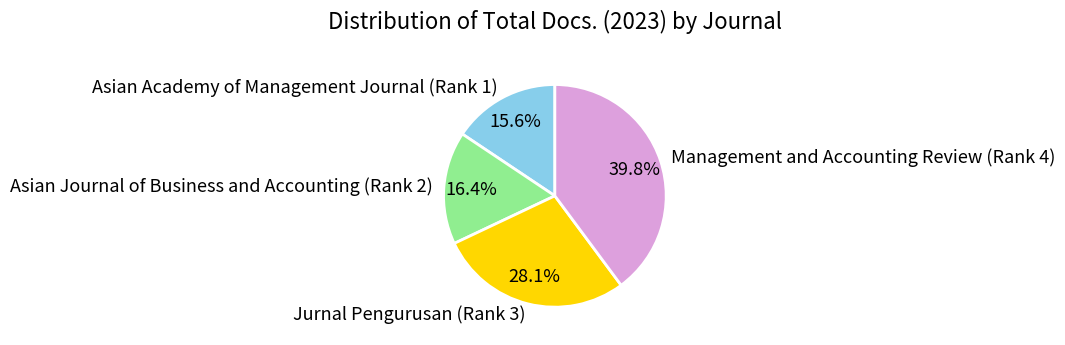

Approximately how many times larger is the value at Asian Academy of Management Journal (Rank 1) compared to Management and Accounting Review (Rank 4)?

0.4